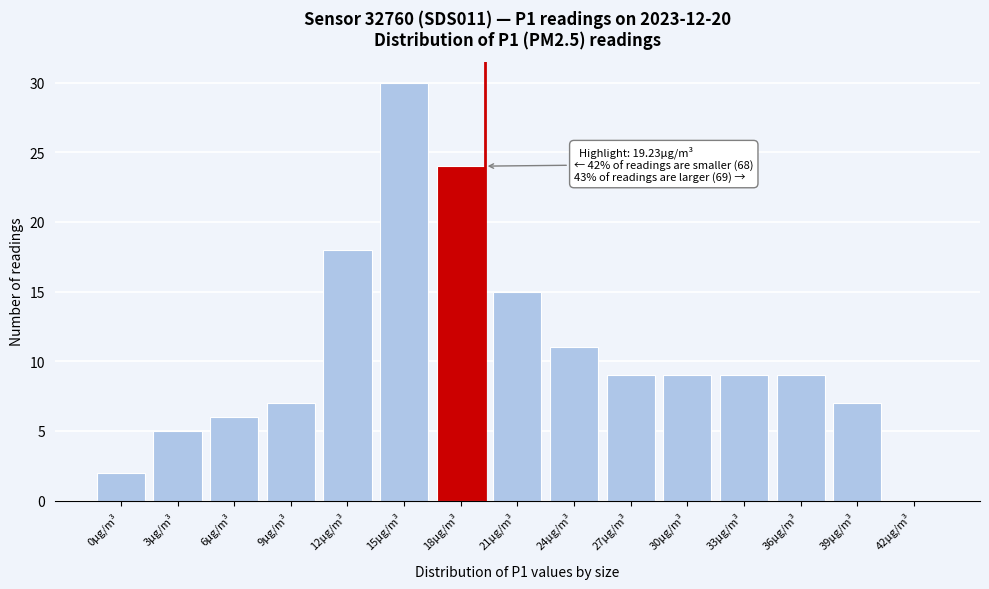

Reading left to right, extract all data points from this chart.

0μg/m³=2	3μg/m³=5	6μg/m³=6	9μg/m³=7	12μg/m³=18	15μg/m³=30	18μg/m³=24	21μg/m³=15	24μg/m³=11	27μg/m³=9	30μg/m³=9	33μg/m³=9	36μg/m³=9	39μg/m³=7	42μg/m³=0